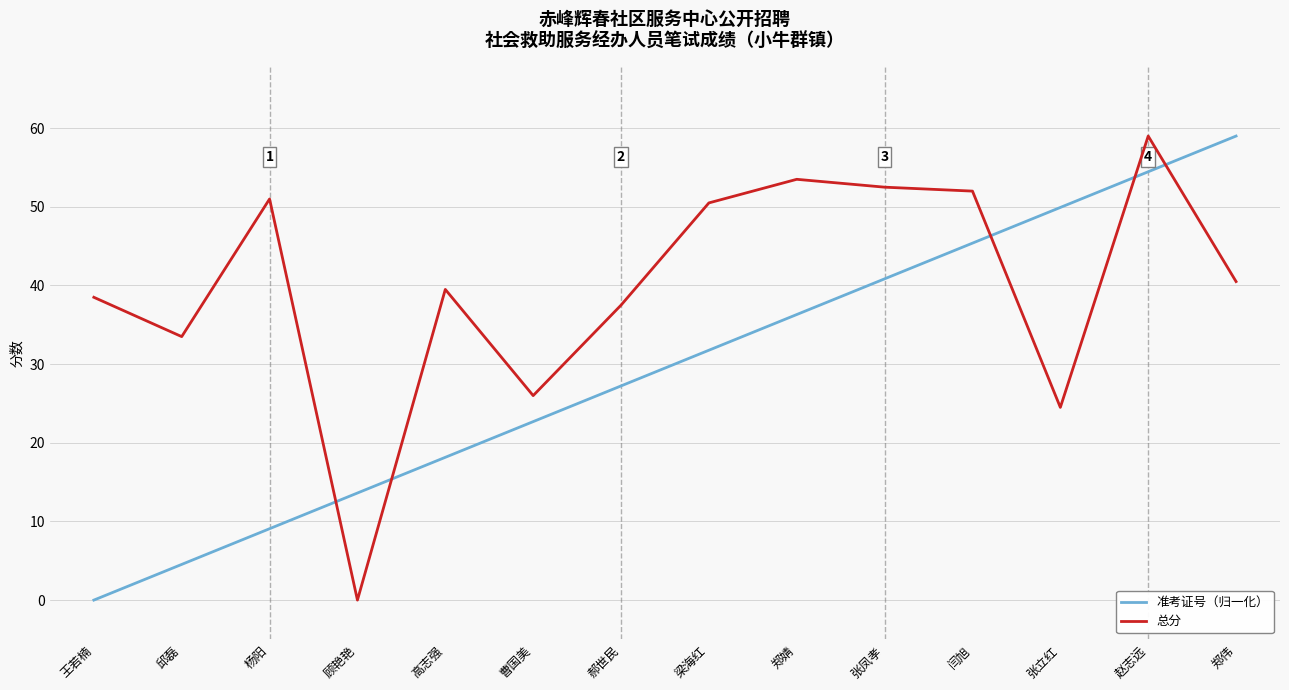

What is the sum of all 准考证号（归一化） values?

413.0